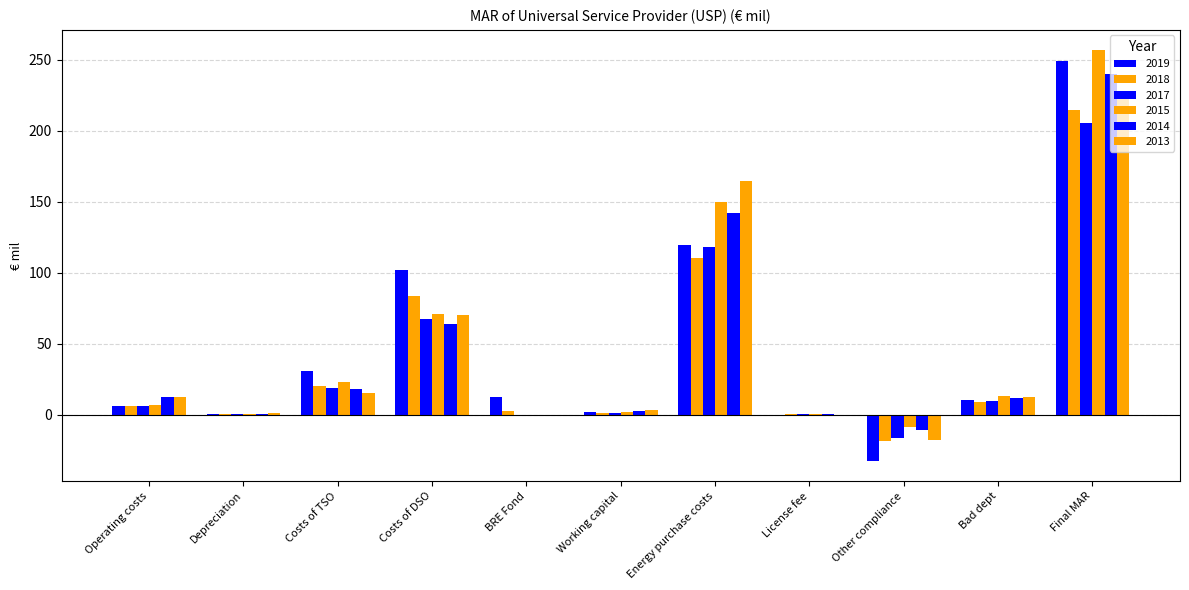

The 2017 series shows 205.1 at Final MAR. True or false?

True